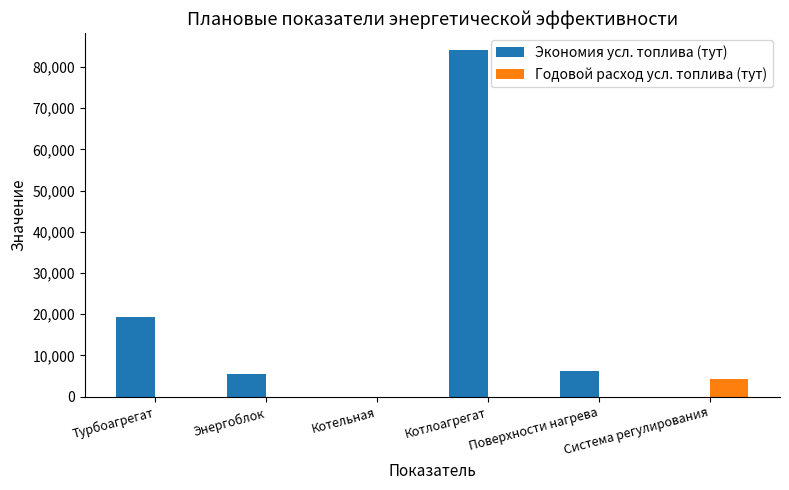

The Экономия усл. топлива (тут) series shows 0 at Система регулирования. True or false?

True